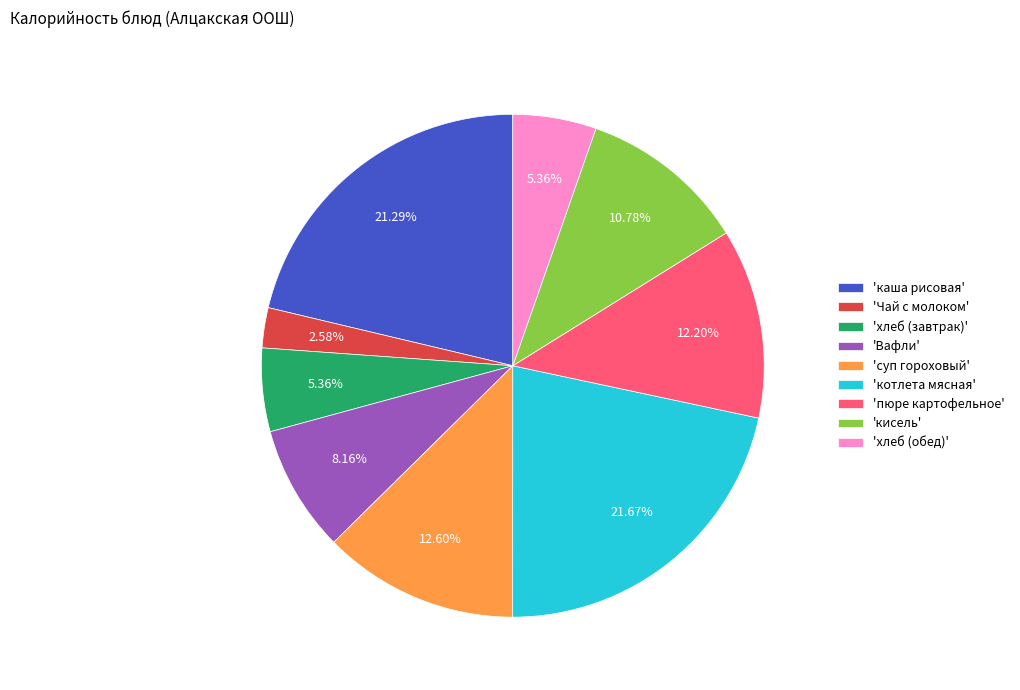

Which category has the smallest portion of the pie?

'Чай с молоком'